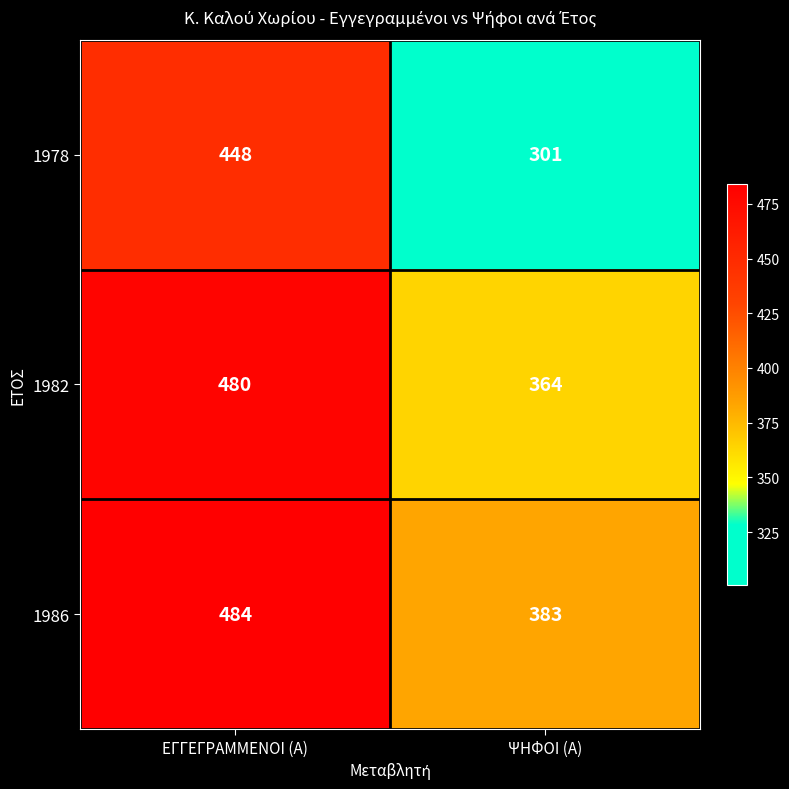

Rank the series at ΕΓΓΕΓΡΑΜΜΕΝΟΙ (Α) from highest to lowest value.

1986, 1982, 1978